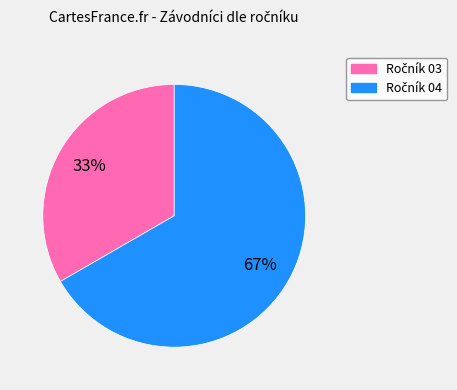

To the nearest percent, what is the average slice percentage?

50%